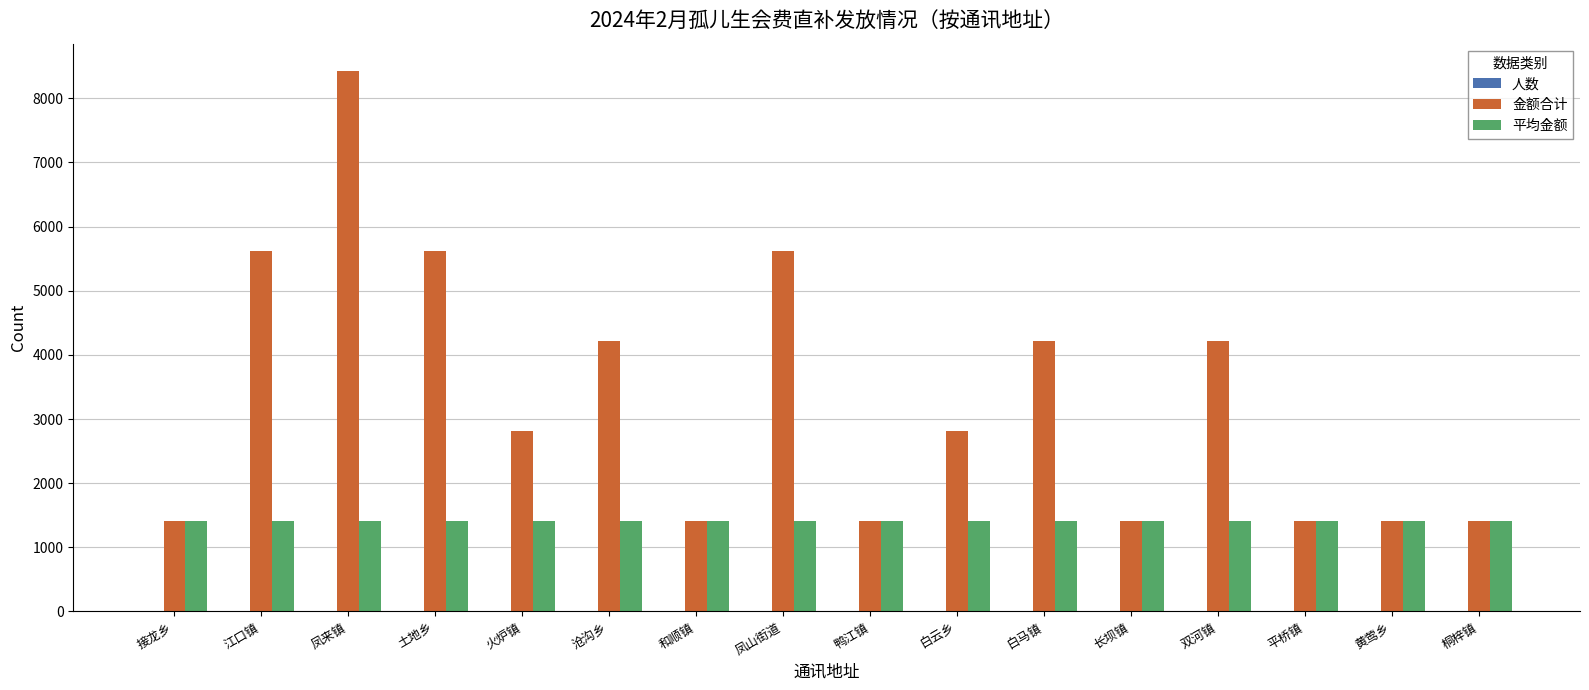

How many series are shown in this chart?

3